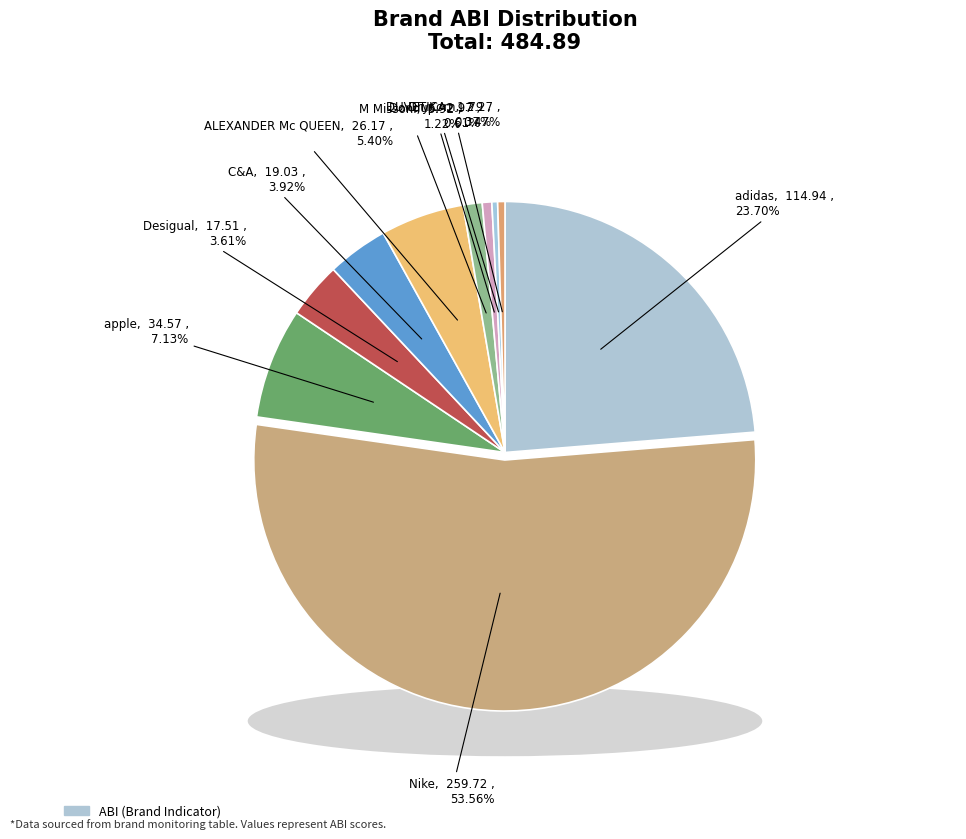

To the nearest percent, what portion does M Missoni represent?

1%